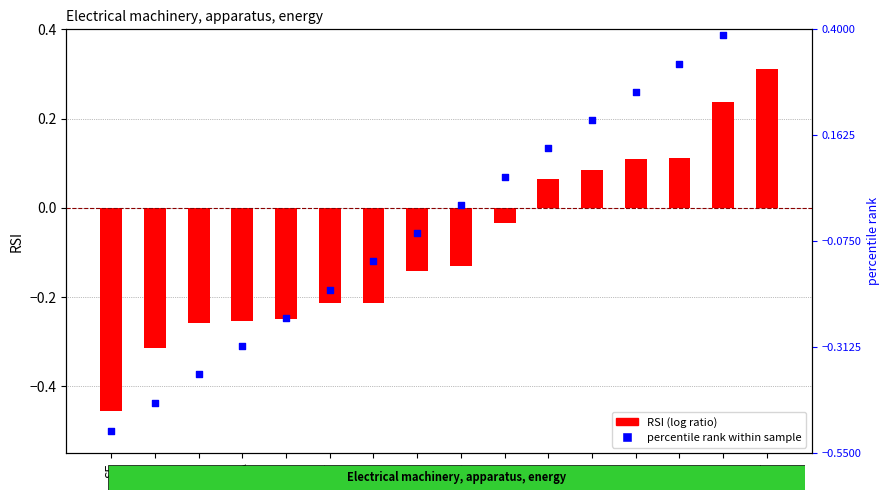

Which series has the widest spread of Y values?

percentile rank within sample